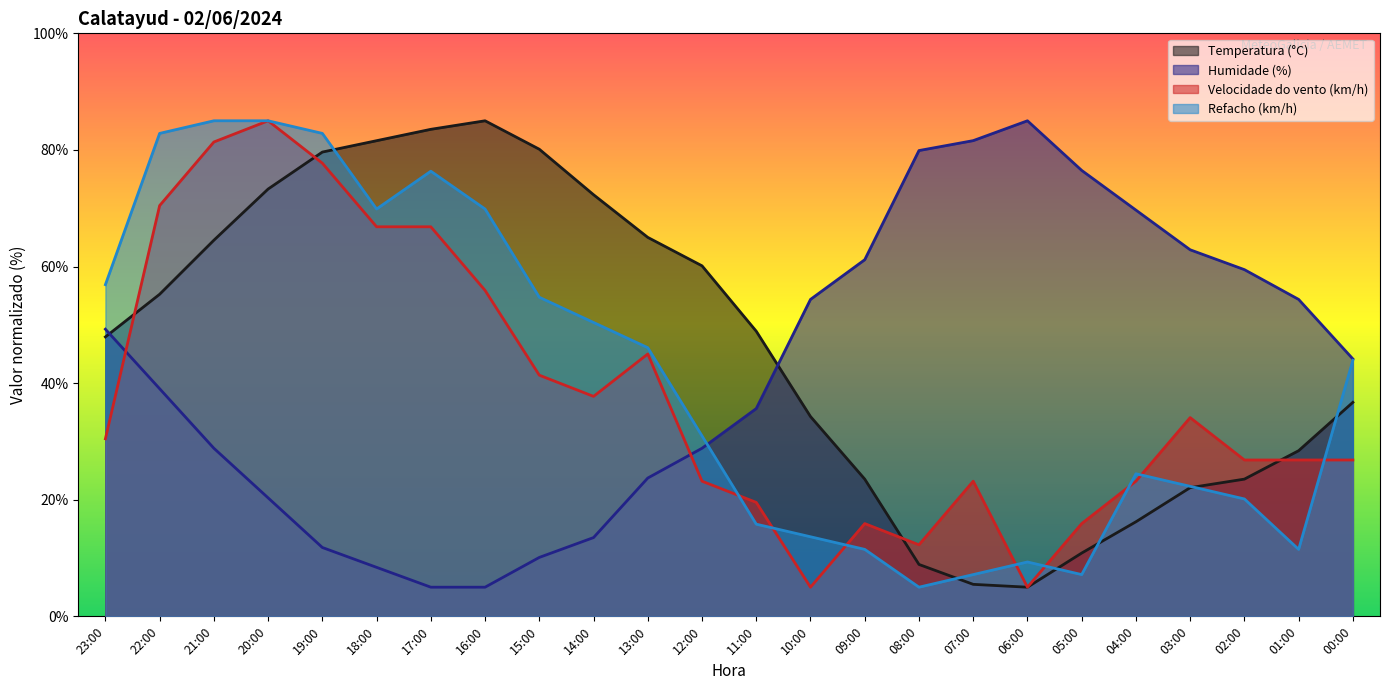

Is the value of Velocidade do vento (km/h) at 16:00 greater than the value of Refacho (km/h) at 07:00?

Yes